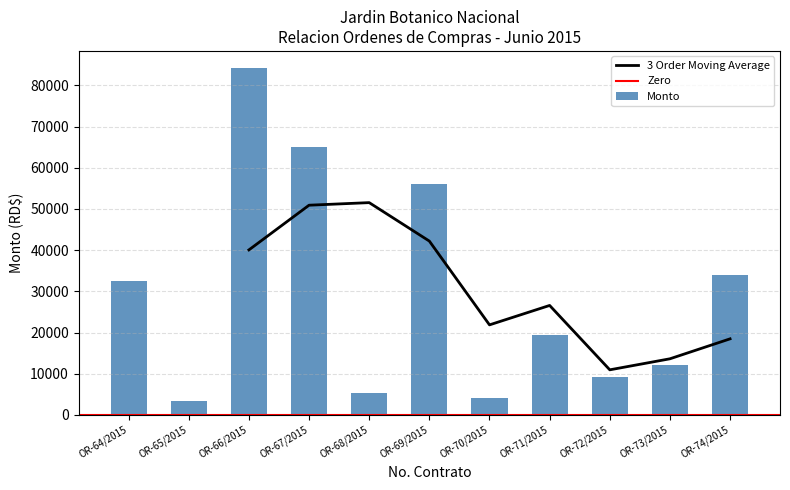

Reading left to right, what are all the values shown in this chart?

OR-64/2015=32603.4	OR-65/2015=3424.5	OR-66/2015=84156.4	OR-67/2015=65159.6	OR-68/2015=5303.4	OR-69/2015=56149.9	OR-70/2015=4141.8	OR-71/2015=19453.0	OR-72/2015=9263.0	OR-73/2015=12177.6	OR-74/2015=33984.0